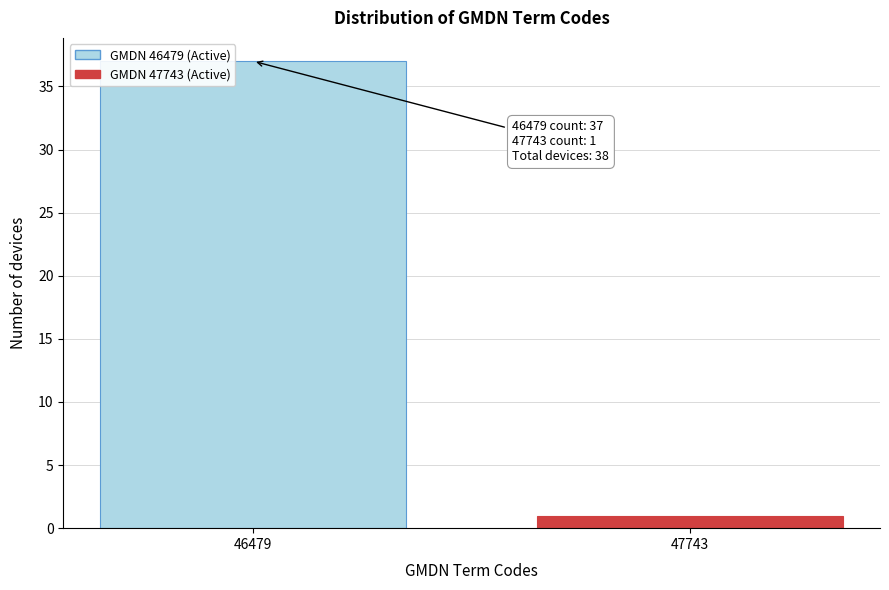

Reading left to right, extract all data points from this chart.

37	1